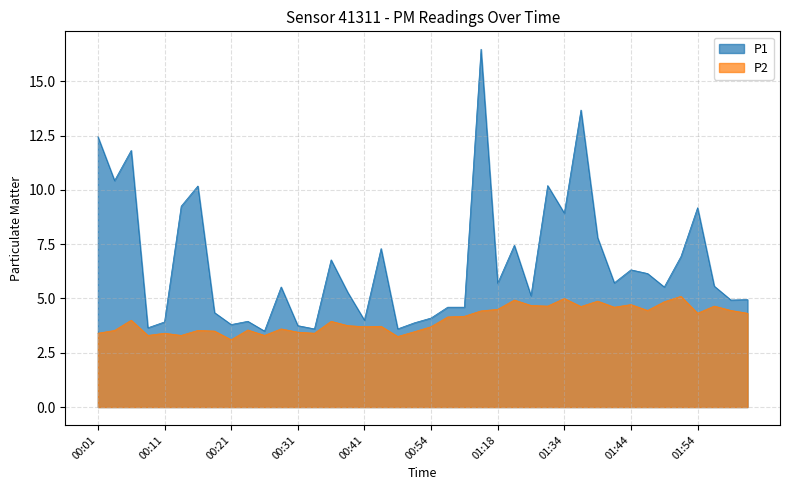

Is the value of P2 at 00:04 greater than the value of P1 at 00:29?

No